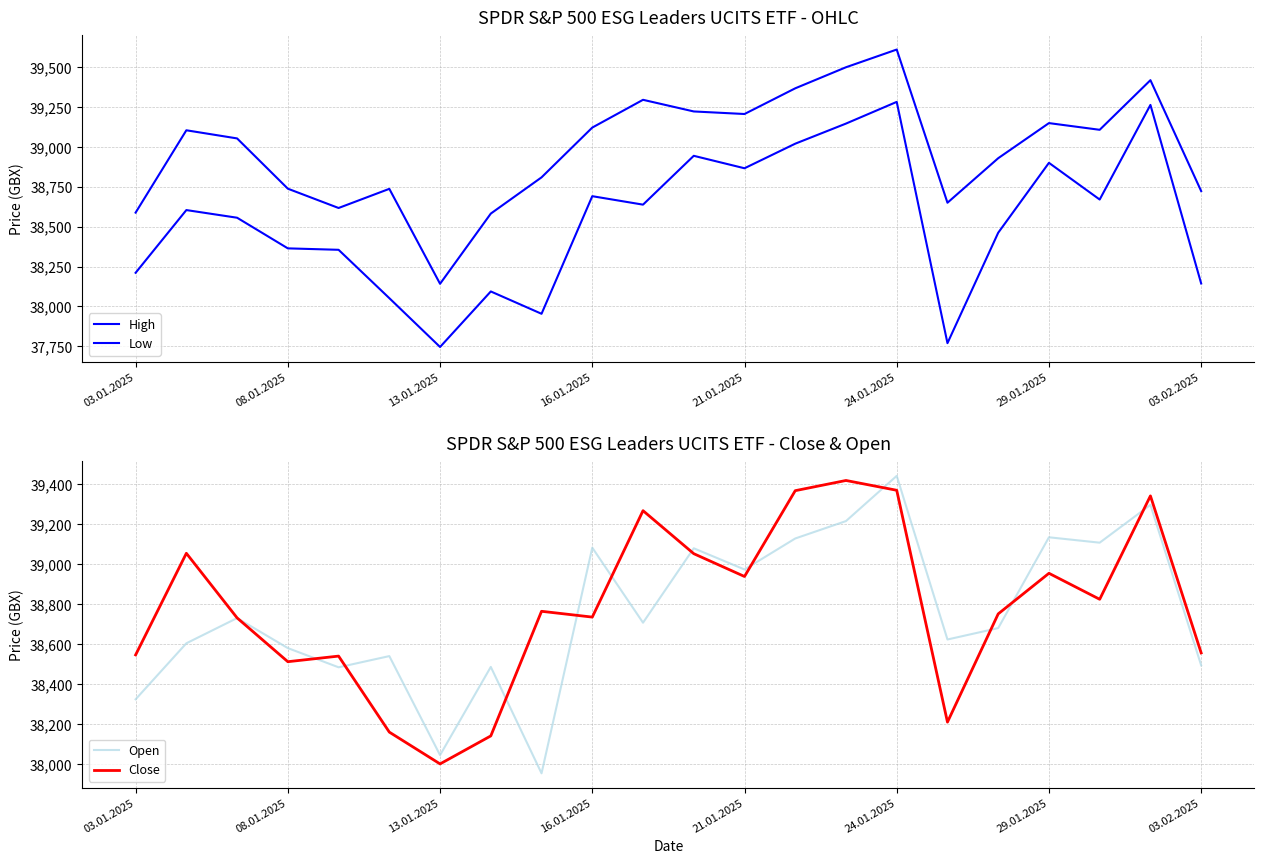

Is it true that Open equals 61494 at 24.01.2025?

False